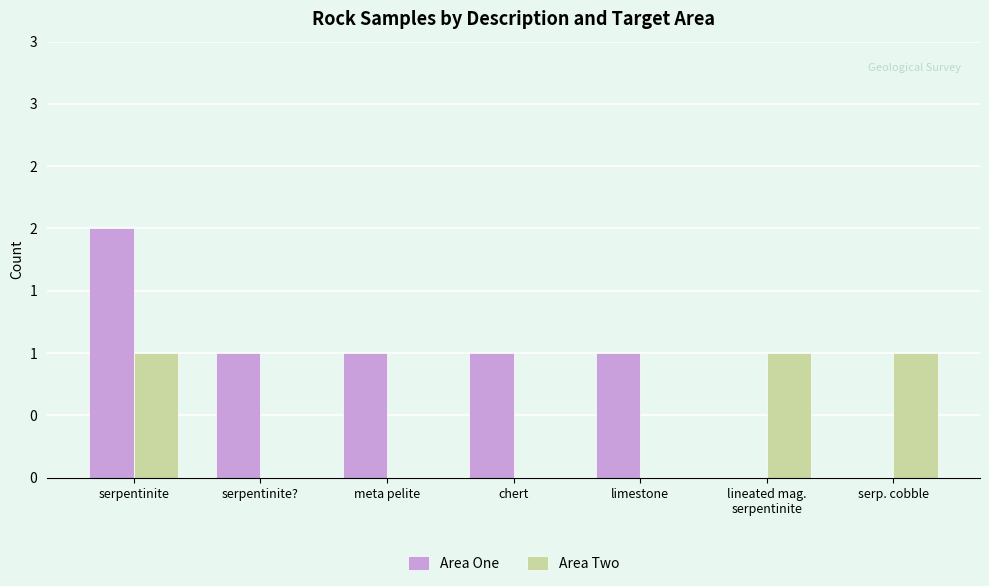

What is the label of the 3rd bar from the right?

limestone